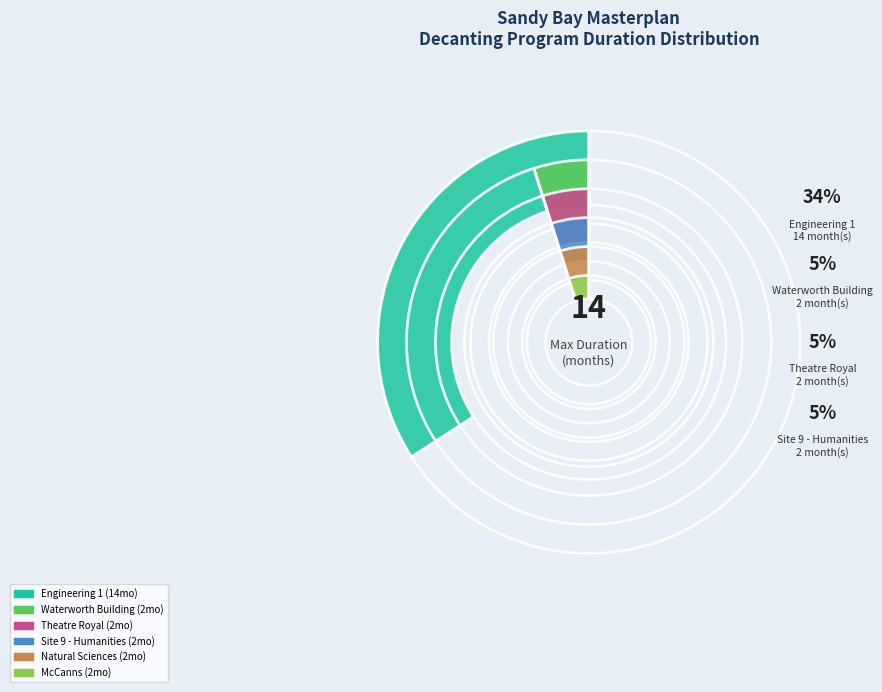

To the nearest percent, what is the average slice percentage?

7%